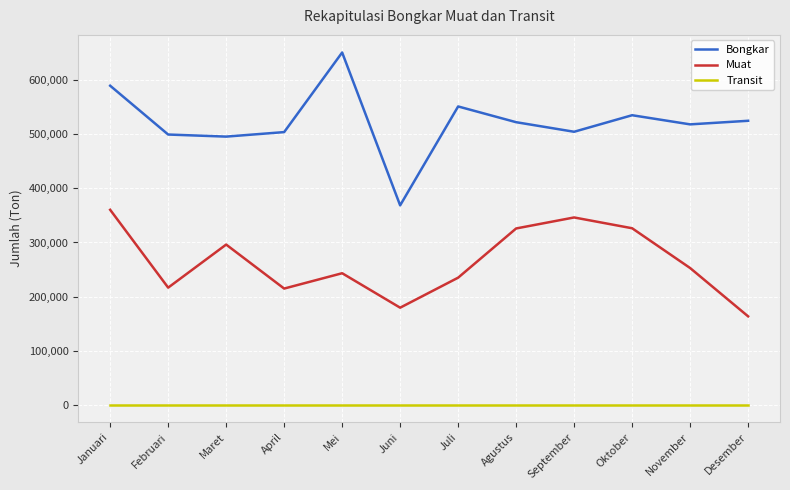

Is the value of Bongkar at Januari greater than the value of Transit at Juni?

Yes